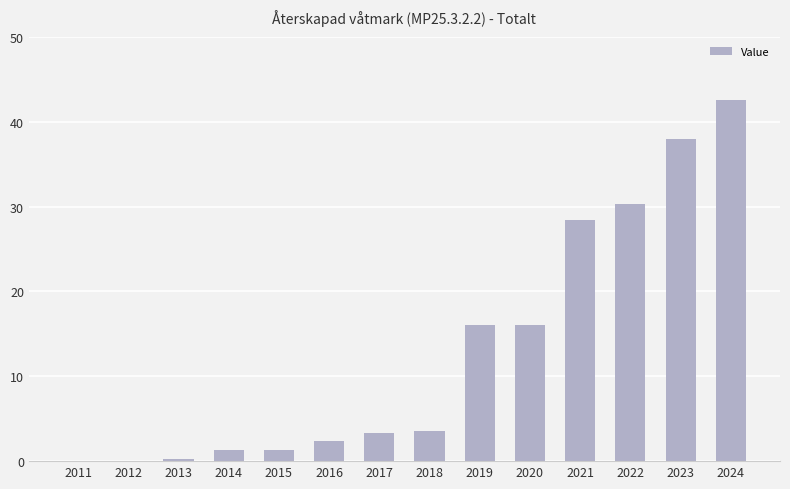

What is the sum of all values?

183.5